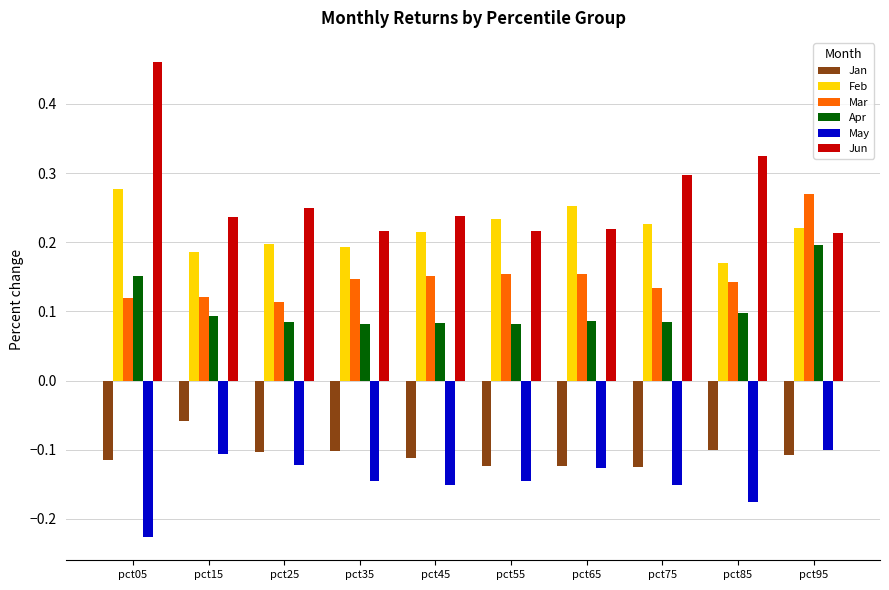

Rank the series by their maximum value, from highest to lowest.

Jun, Feb, Mar, Apr, Jan, May